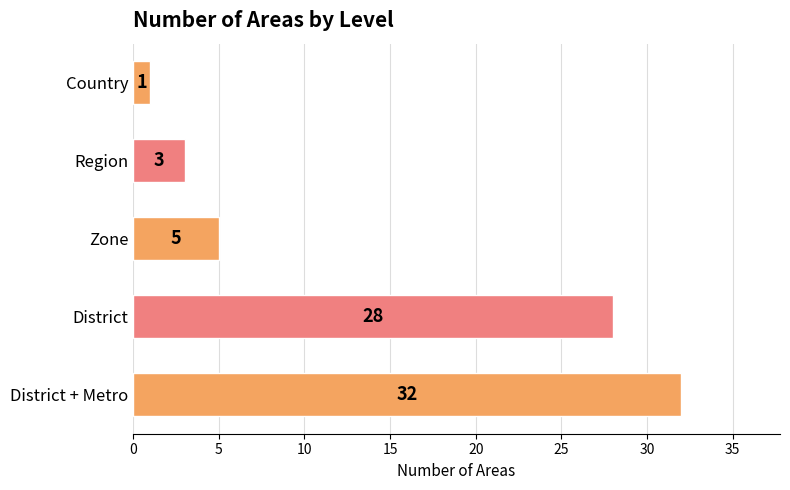

What is the sum of all values?

69